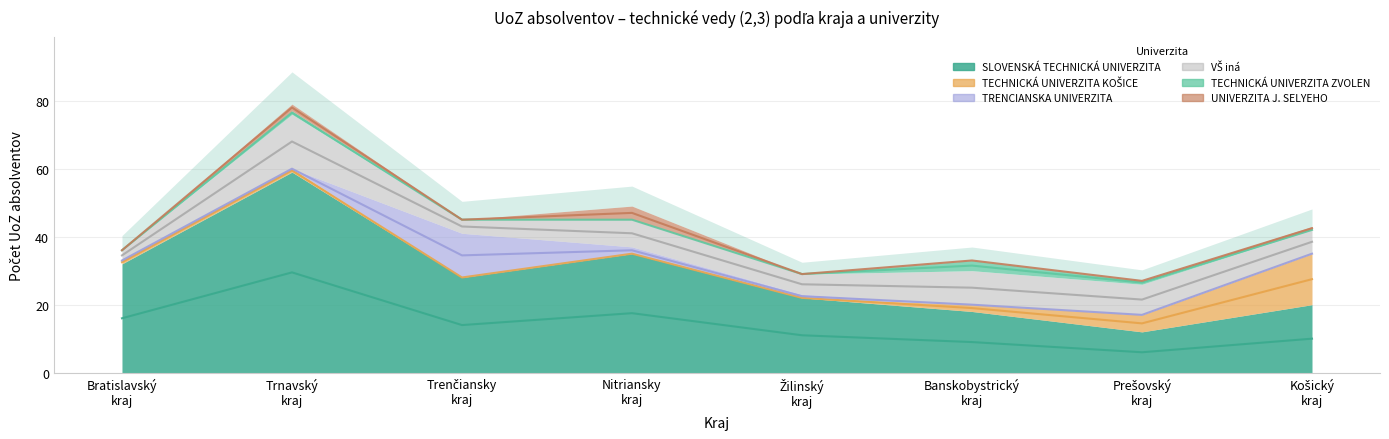

True or false: 45 - TECHNICKÁ UNIVERZITA ZVOLEN and 21 - SLOVENSKÁ TECHNICKÁ UNIVERZITA intersect in this chart.

False